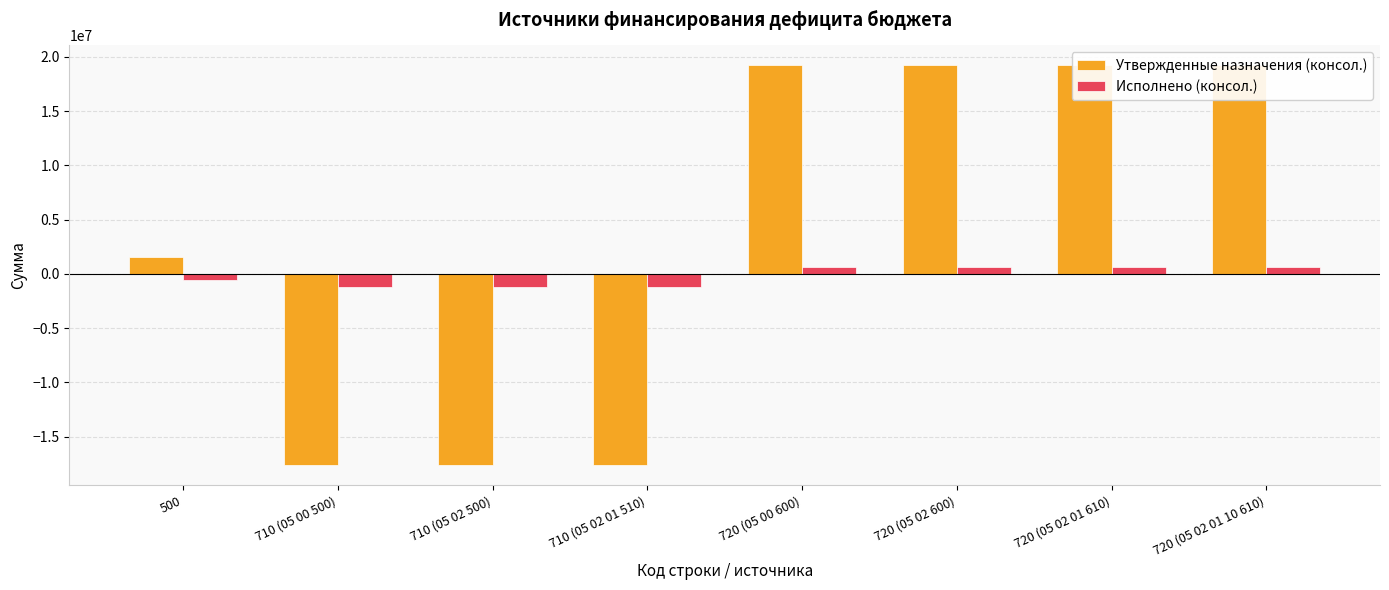

How many values in Утвержденные назначения (консол.) are above zero?

5